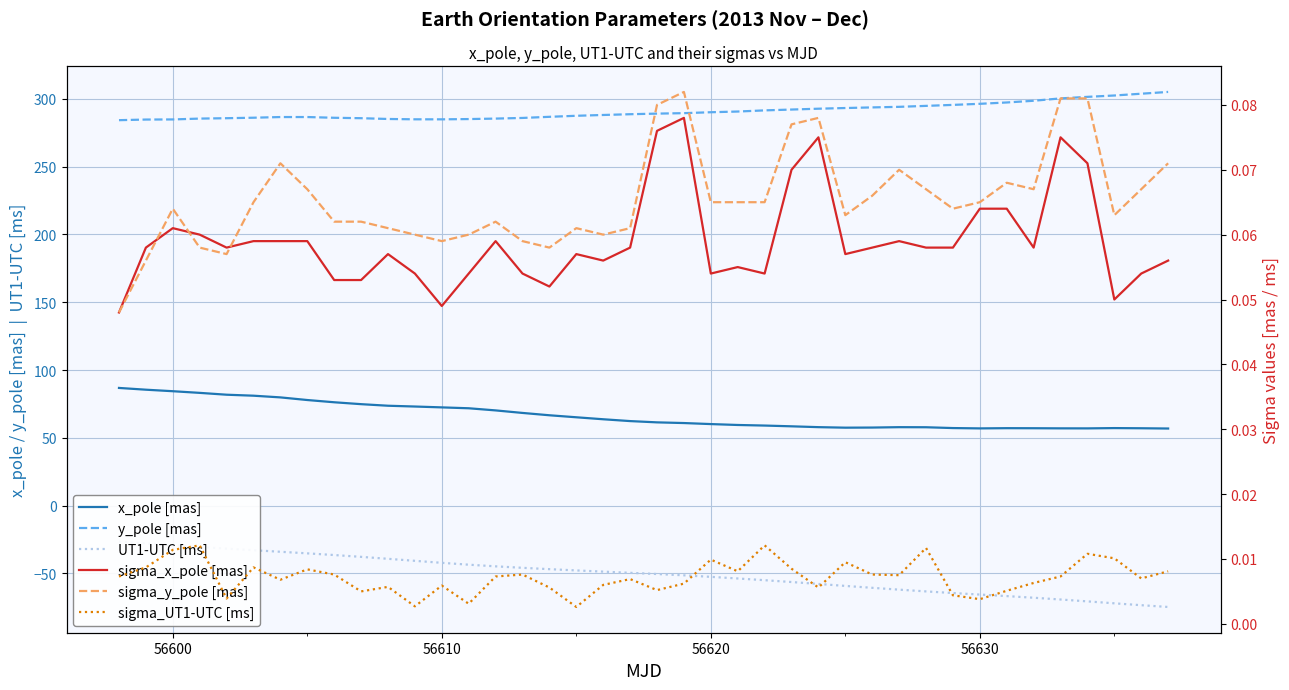

How many data points does each series have?

40